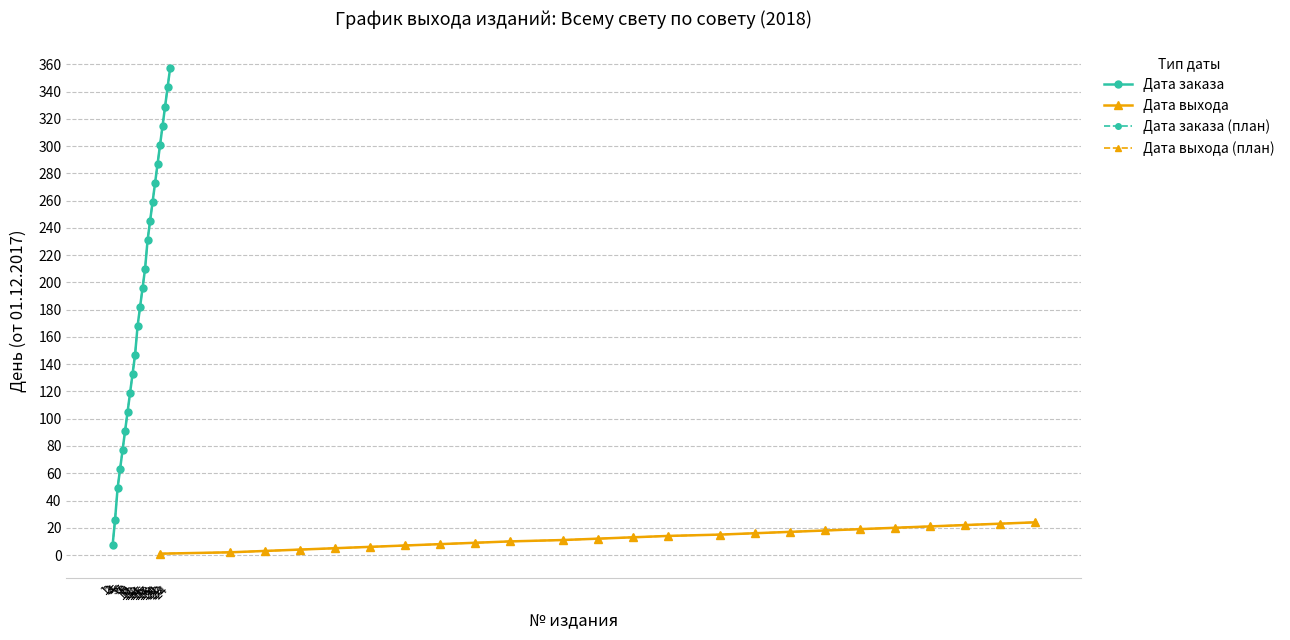

What are all the series names shown in the legend?

Дата заказа, Дата выхода, Дата заказа (план), Дата выхода (план)